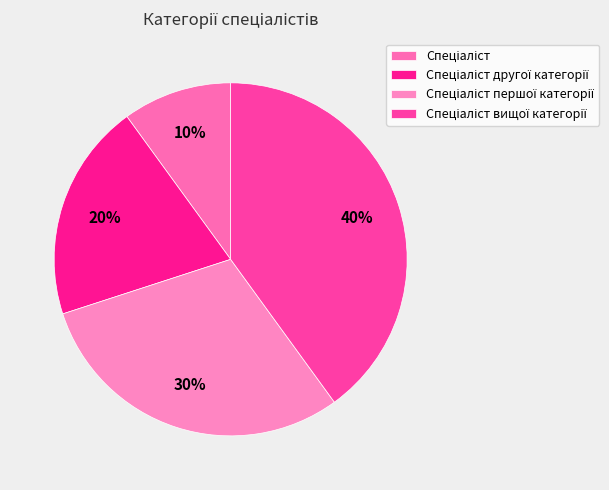

To the nearest percent, what is the difference between the Спеціаліст першої категорії and Спеціаліст другої категорії slice percentages?

10%